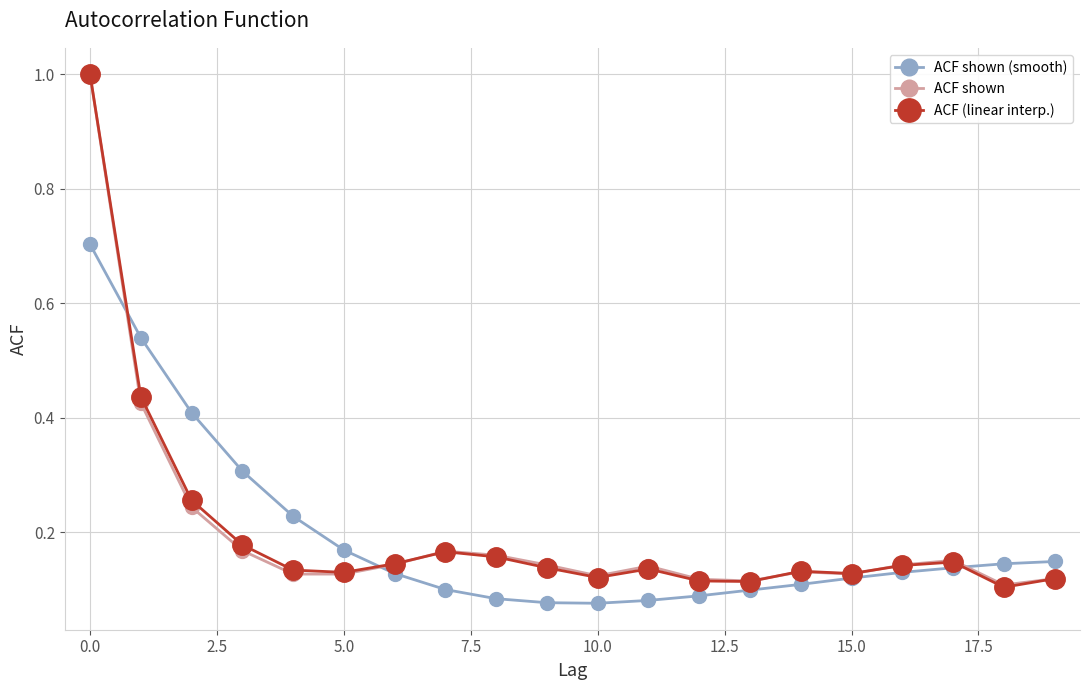

Is this an area chart (filled region under the line)?

No